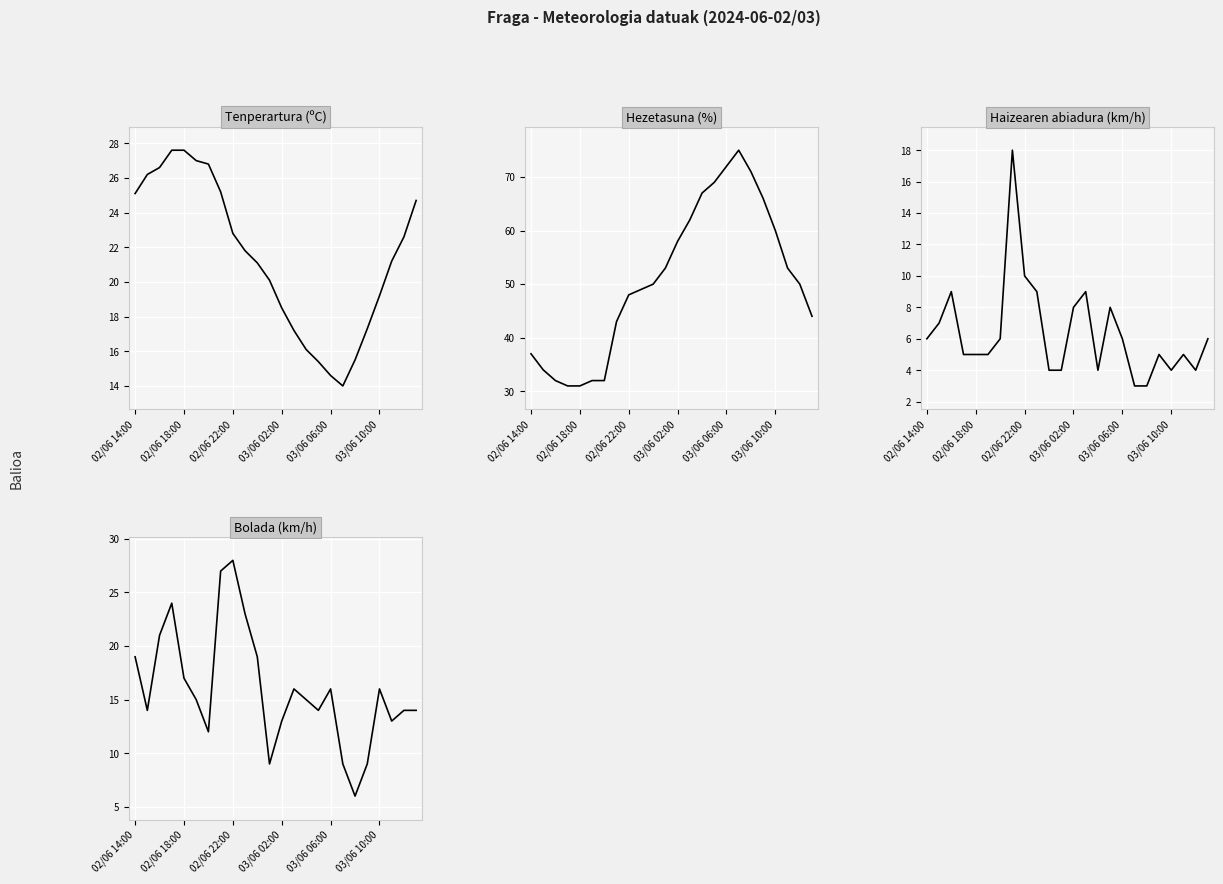

Is the value of Bolada (km/h) at 02/06 18:00 greater than the value of Hezetasuna (%) at 6?

No